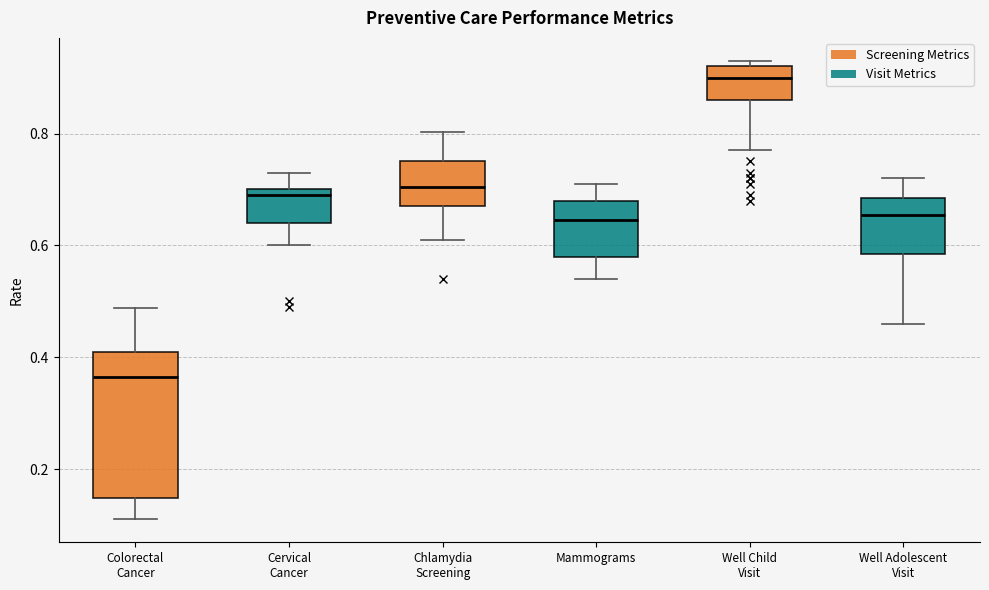

Where does the upper whisker of the box for Colorectal Cancer end on the y-axis? The values are not printed on the chart, so give them approximately, as read against the axis.

0.48